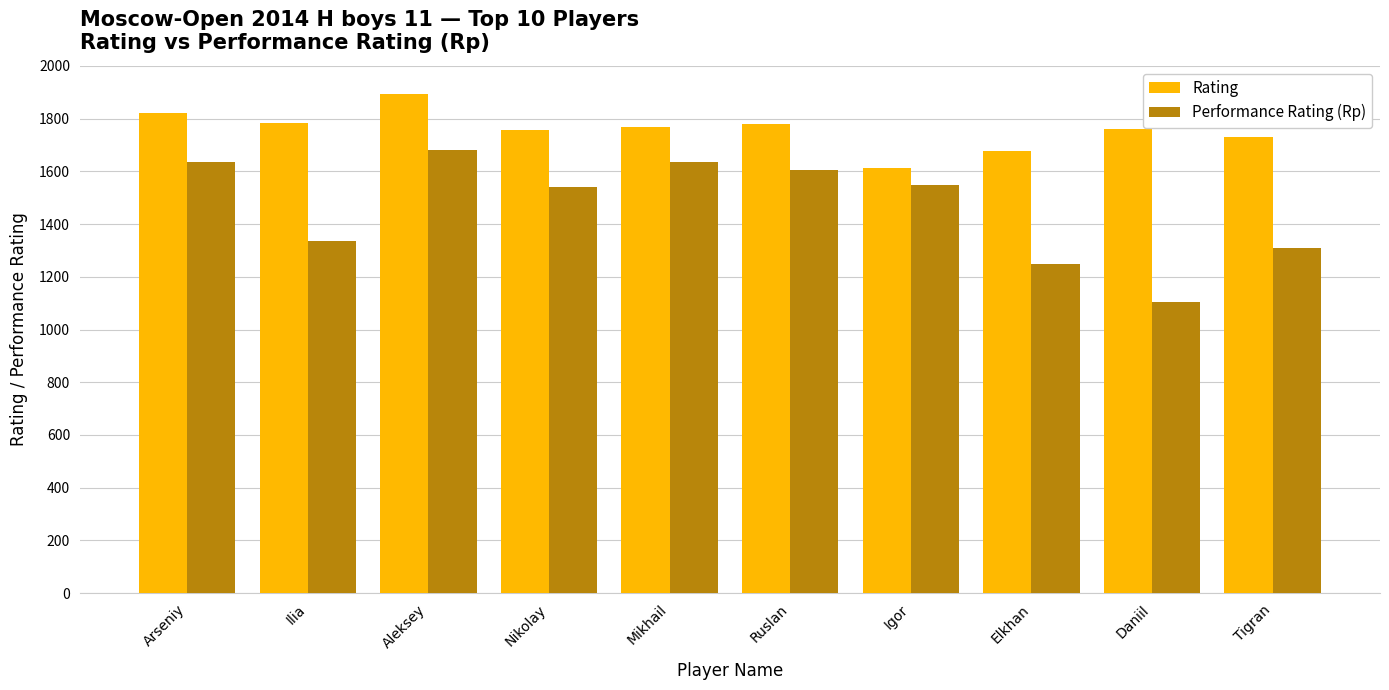

What is the spread (max minus min) of values at Tigran?

421